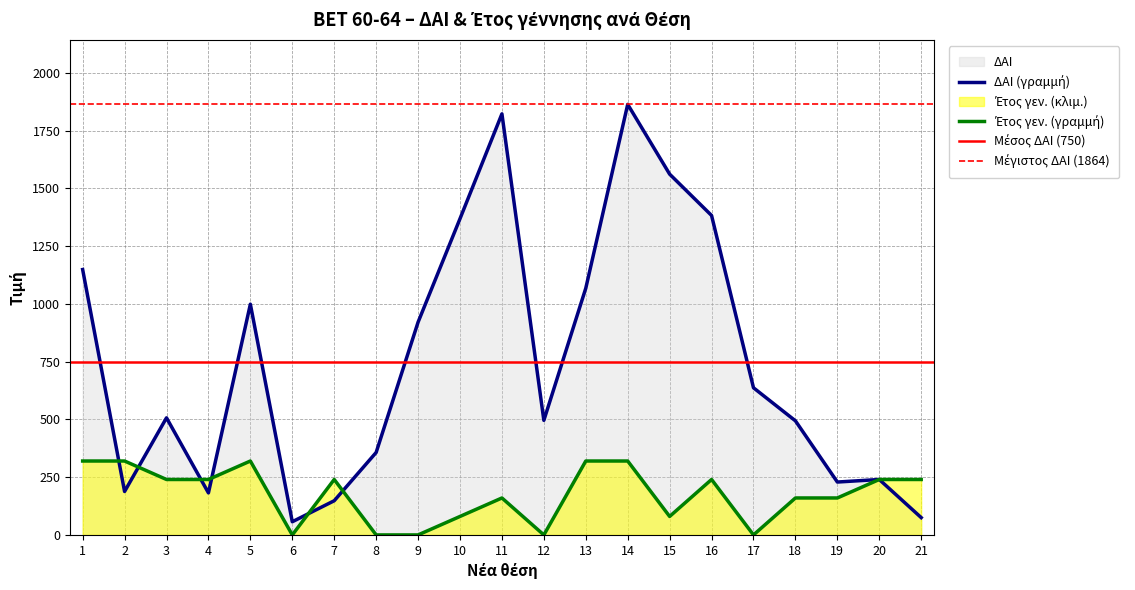

List the series in order of their peak value, lowest first.

Έτος γεν., ΔΑΙ